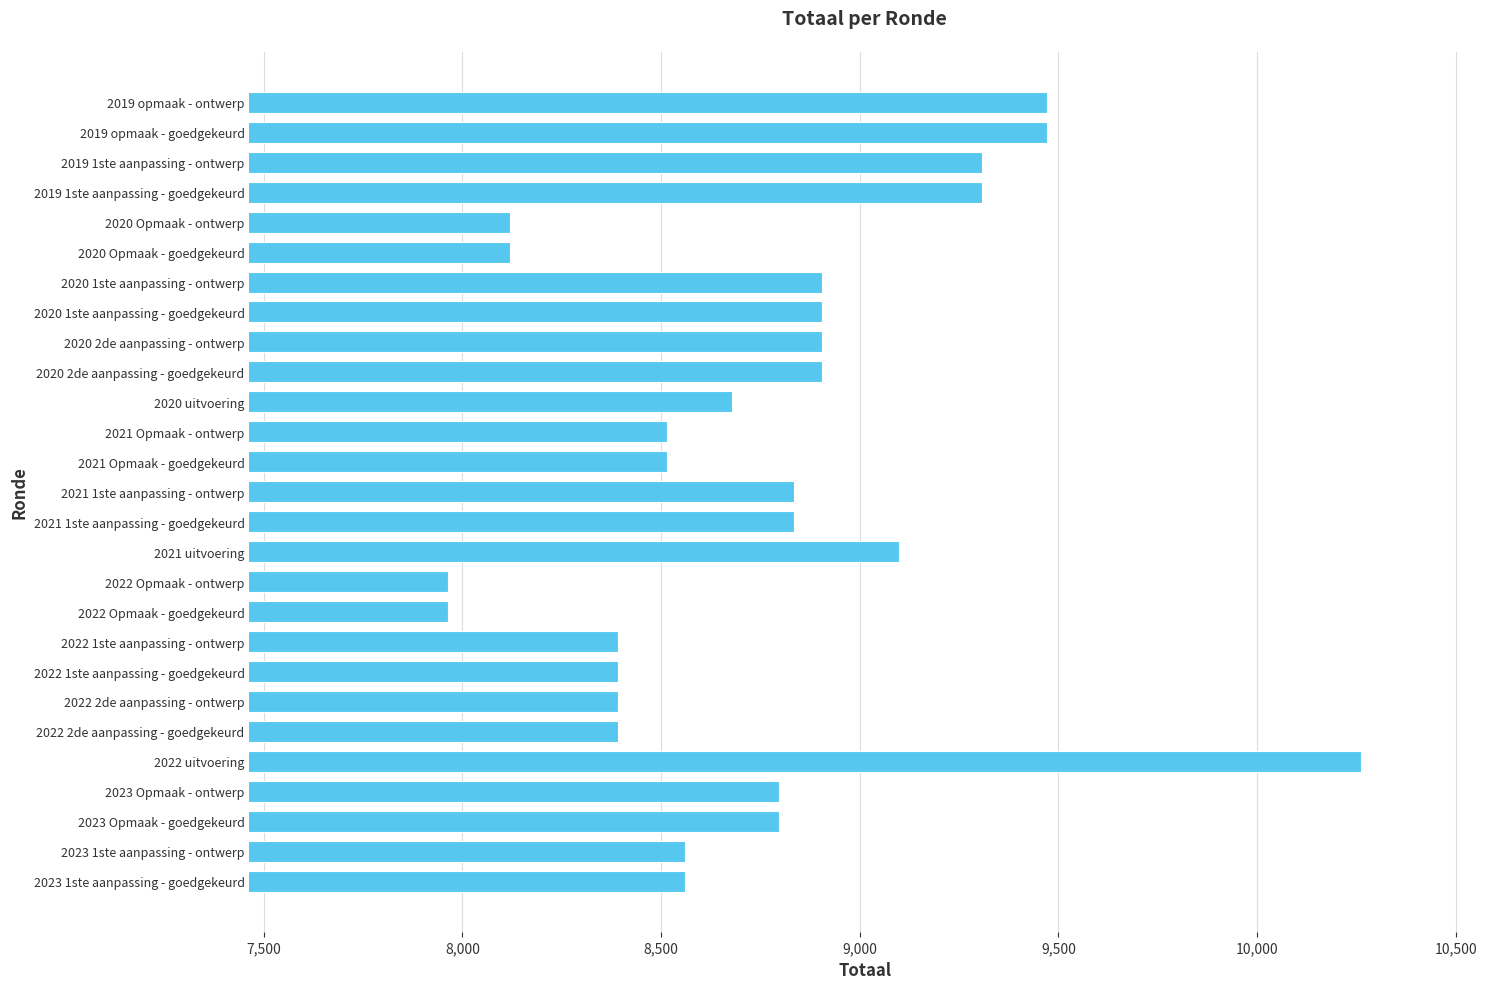

Between 2022 Opmaak - ontwerp and 2020 2de aanpassing - goedgekeurd, which is larger?

2020 2de aanpassing - goedgekeurd